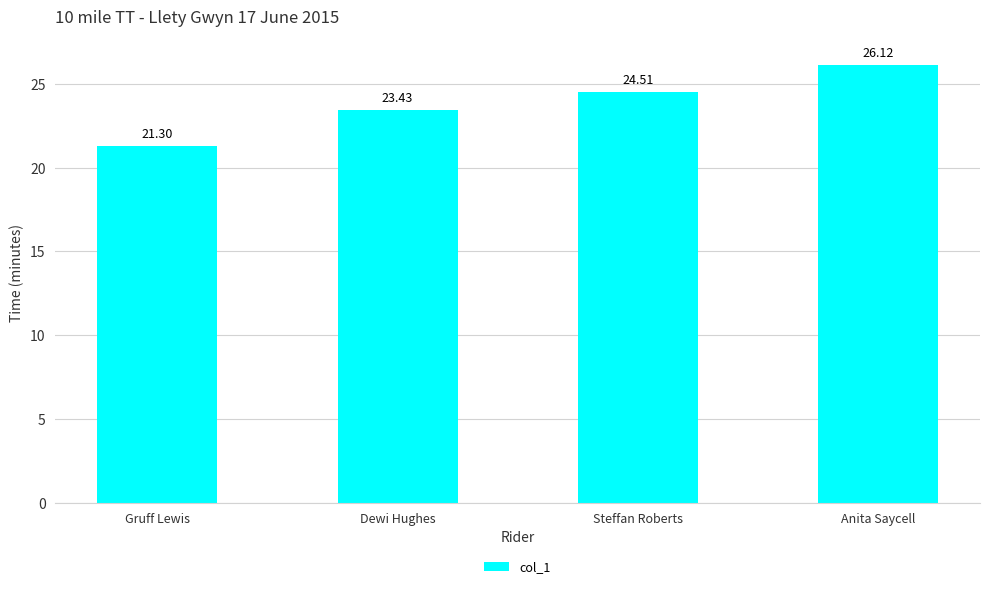

What is the difference between the values at Anita Saycell and Gruff Lewis?

4.8